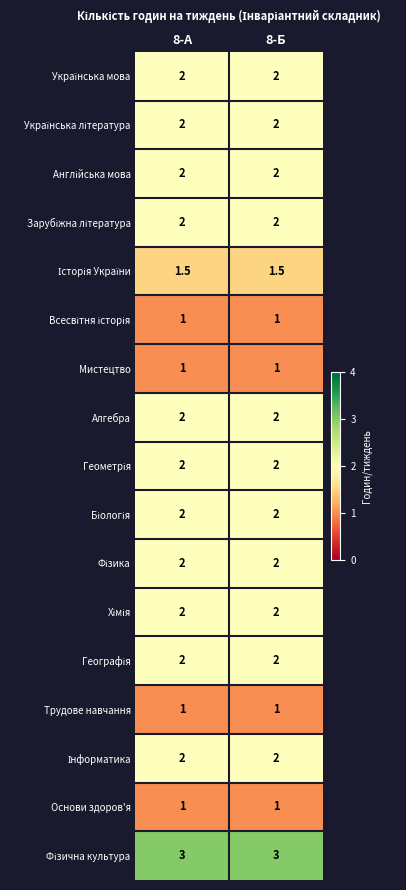

The Алгебра series shows 2.6 at 8-Б. True or false?

False